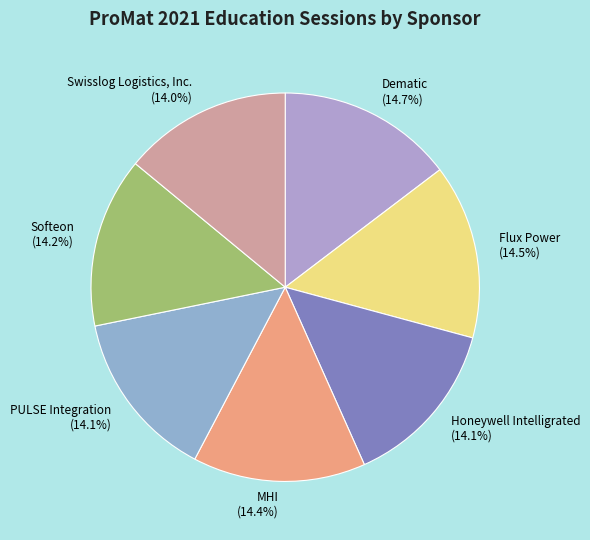

To the nearest percent, what is the difference between the largest and smallest slice percentages?

1%